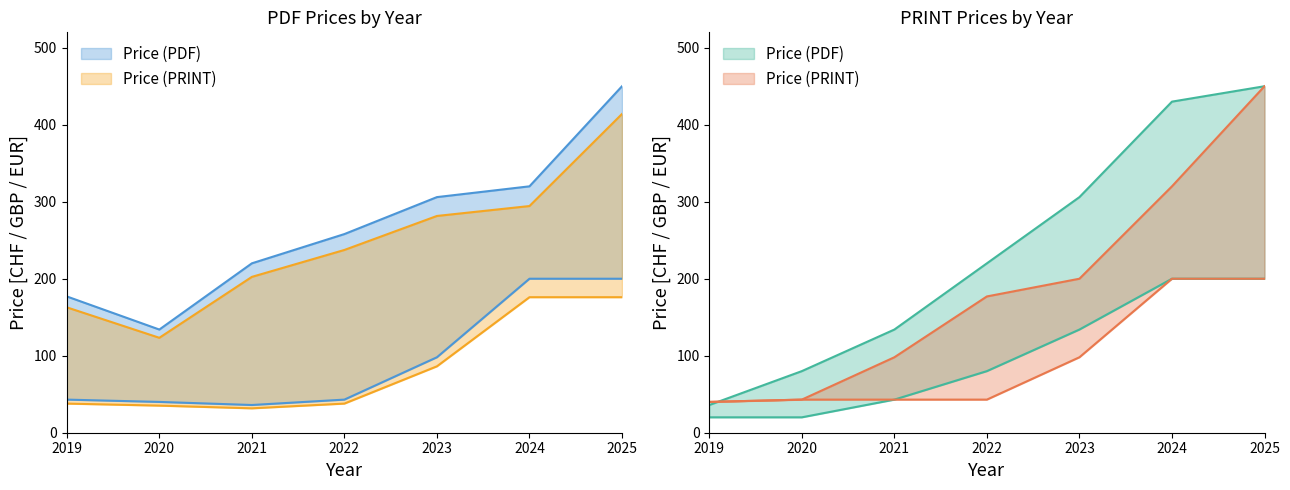

True or false: Price (PRINT) and Price (PDF) cross at least once.

False